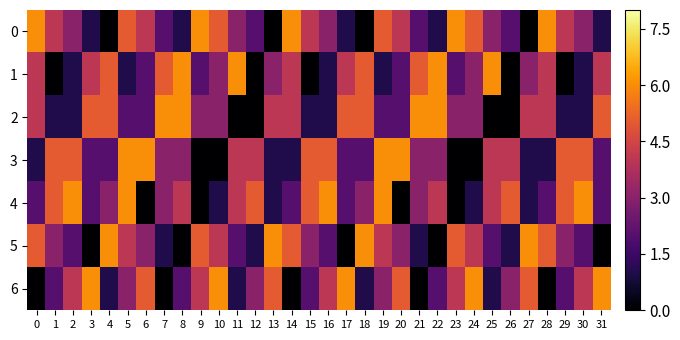

At how many categories does at least one series exceed 2?

32